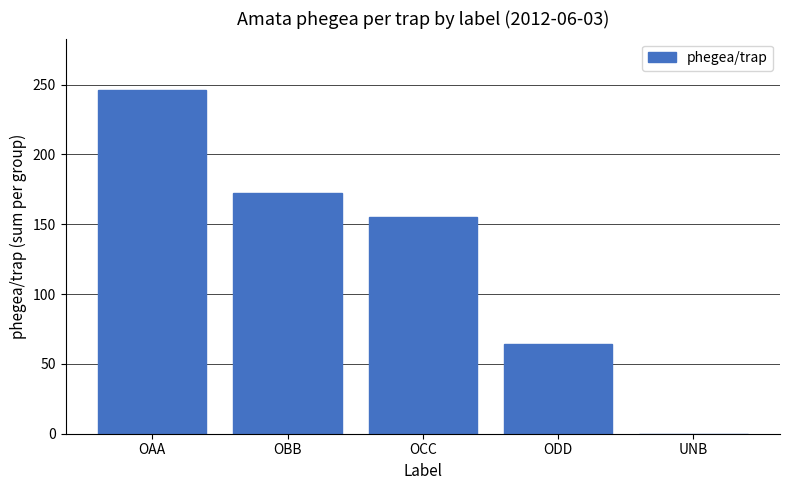

Which category has the highest value across all series?

OAA